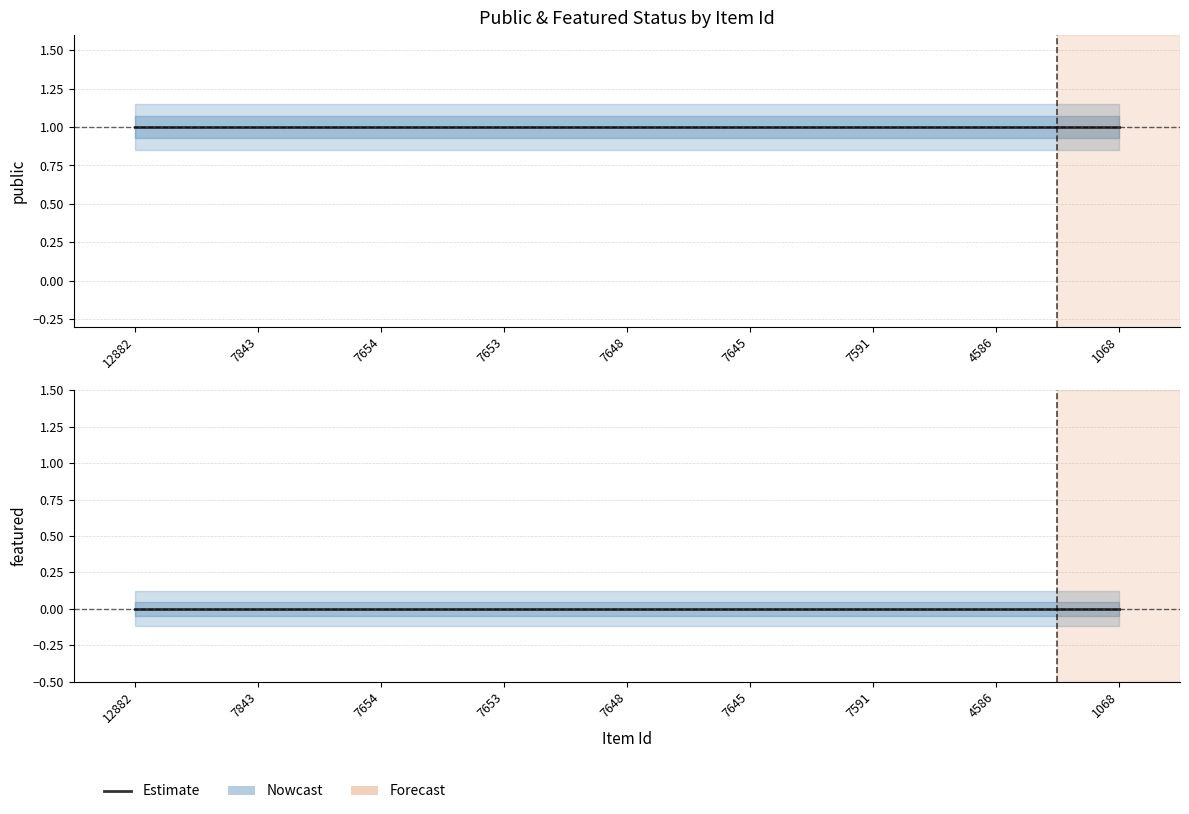

True or false: featured and public cross at least once.

False